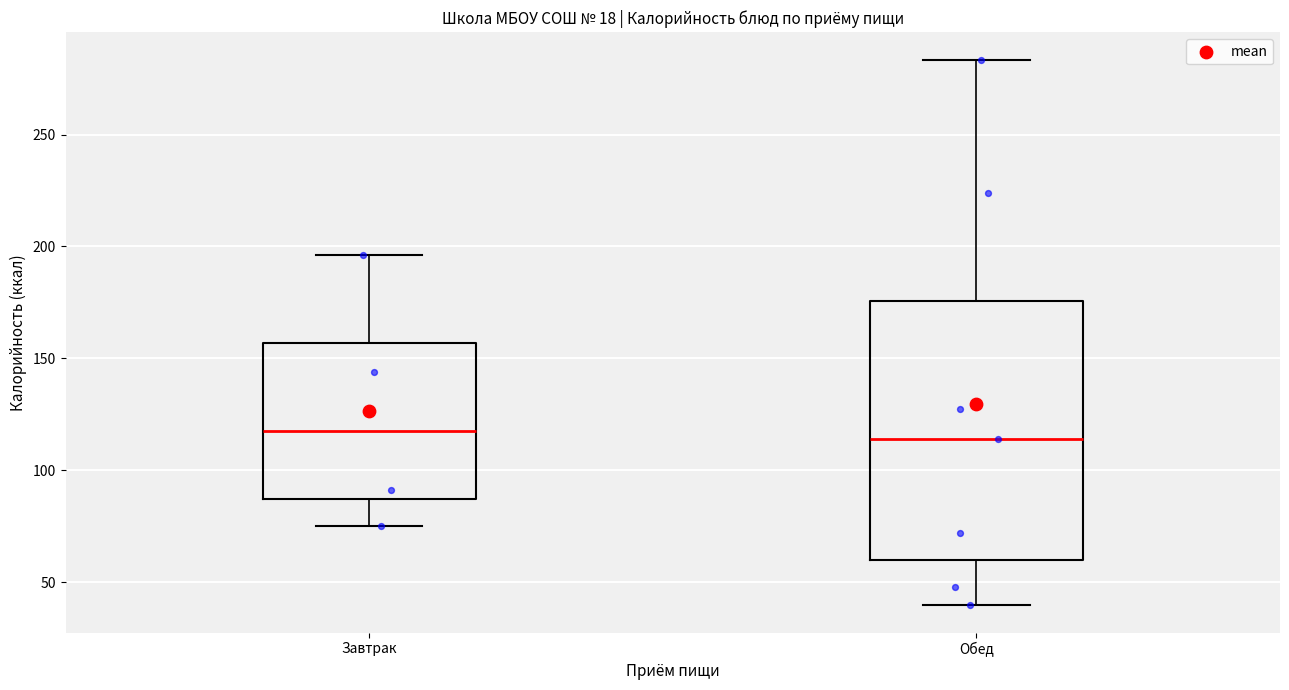

Where does the upper whisker of the box for Обед end on the y-axis? The values are not printed on the chart, so give them approximately, as read against the axis.

285